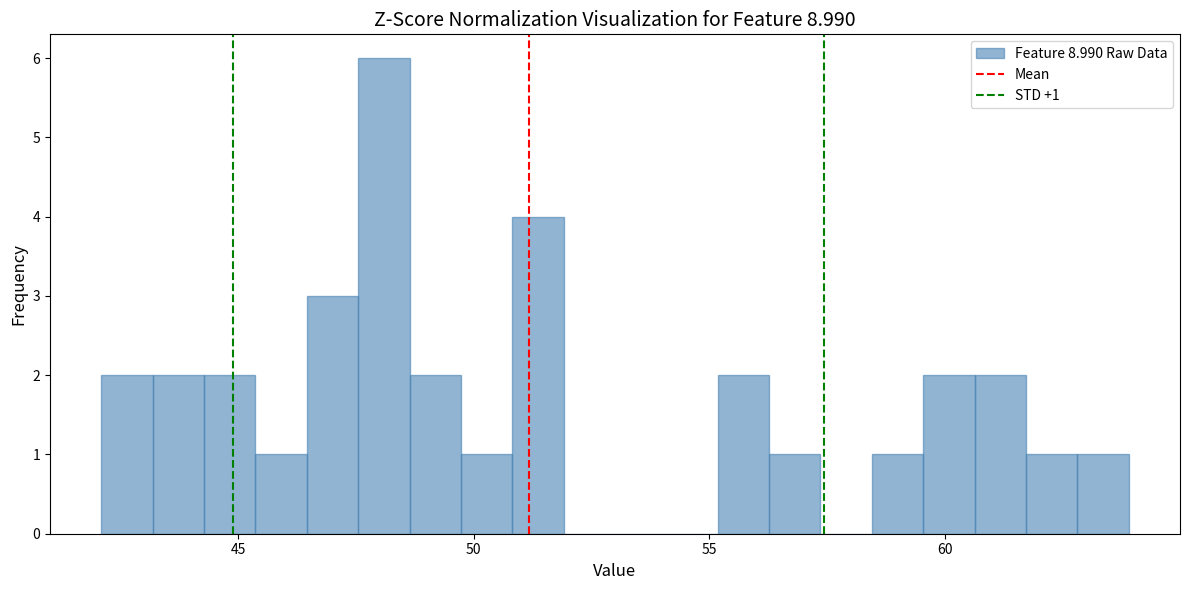

Around what value on the x-axis is the tallest bar? Give the approximate position of its centre, as read against the axis.

48.0